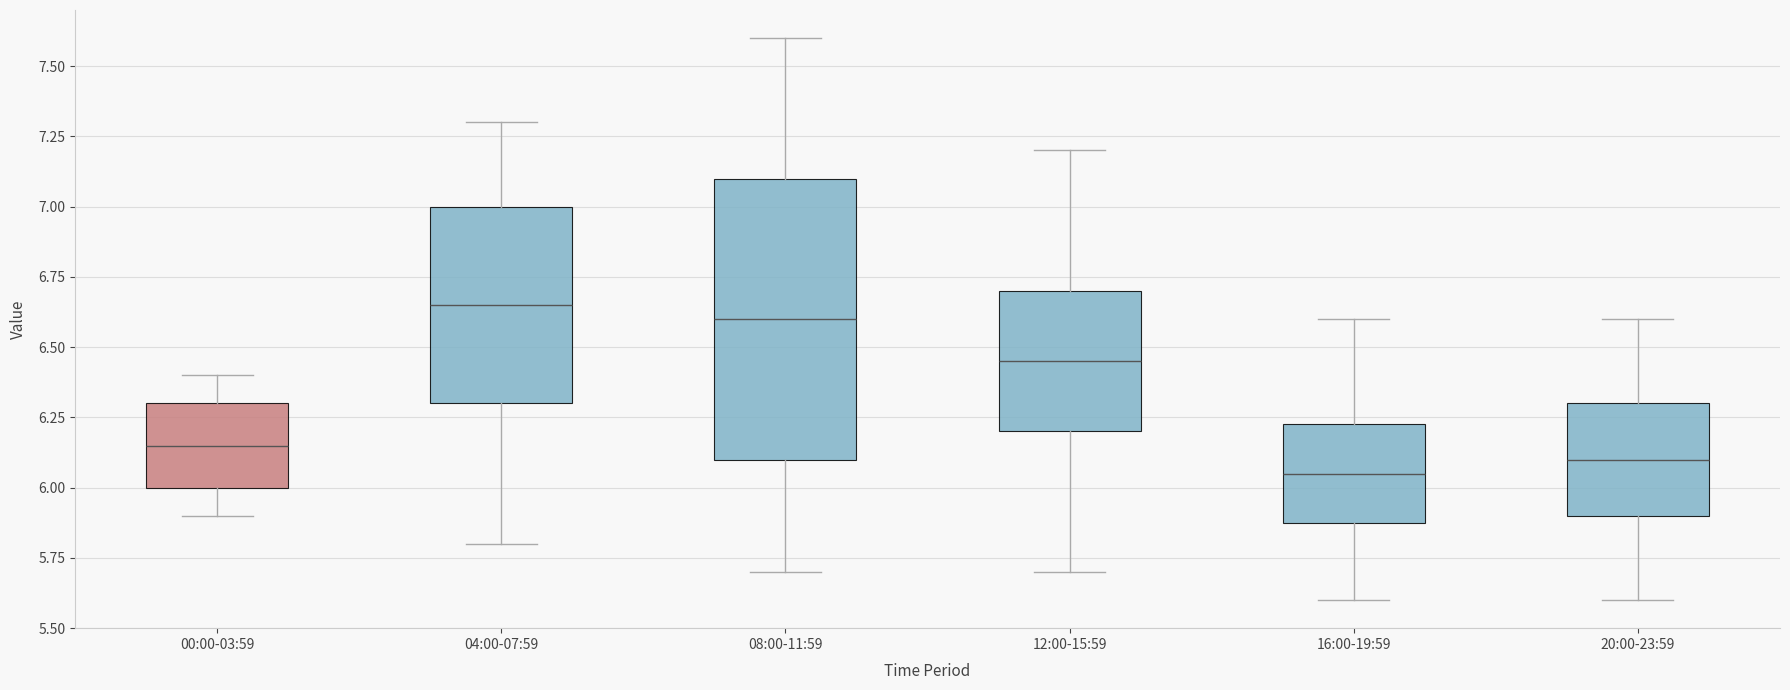

Where does the upper whisker of the box for 00:00-03:59 end on the y-axis? The values are not printed on the chart, so give them approximately, as read against the axis.

6.40